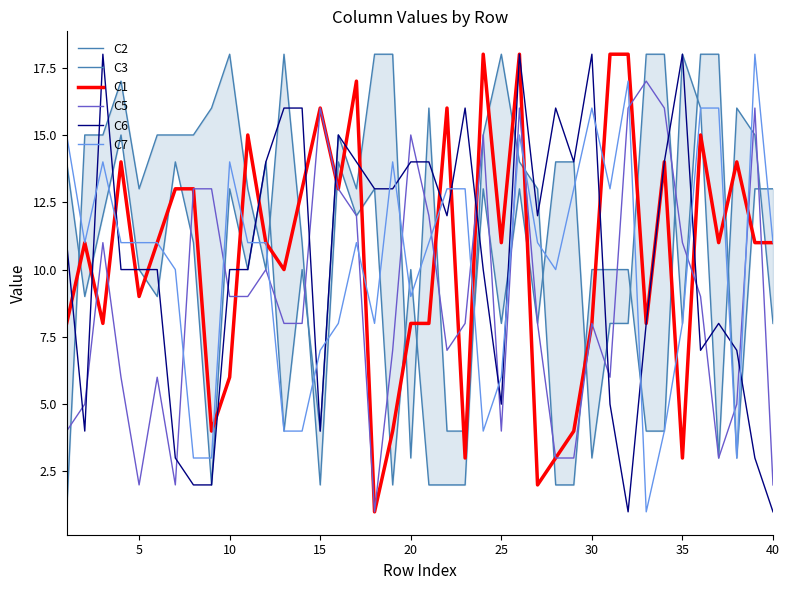

True or false: C6 has a value of 8 at 35.

False